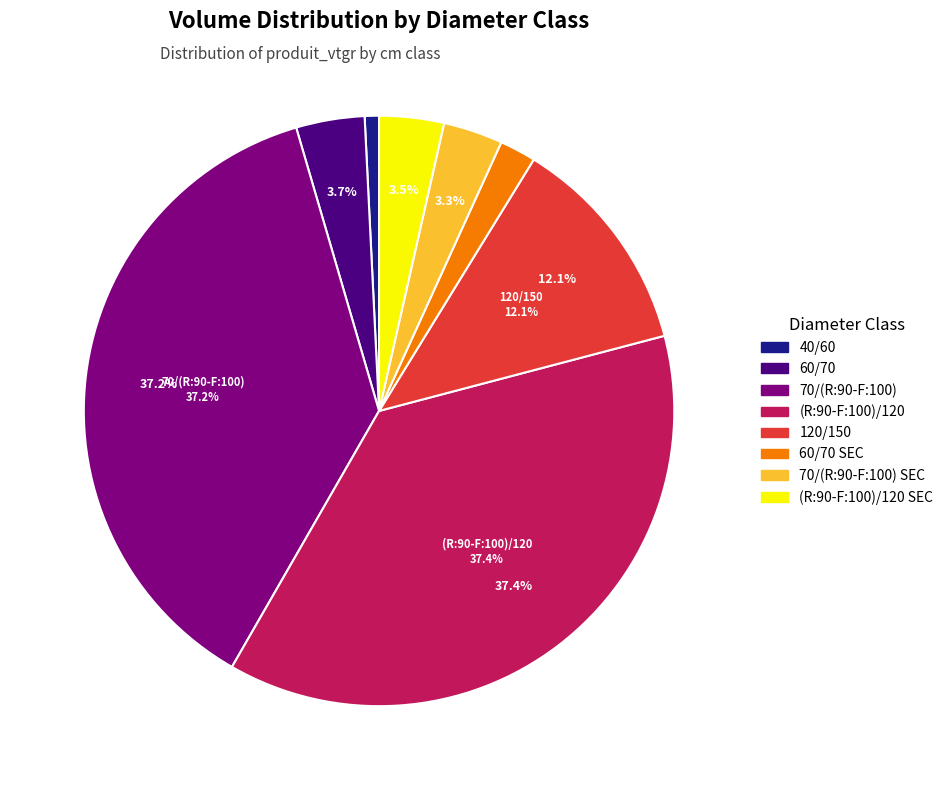

Which category has the biggest portion of the pie?

(R:90-F:100)/120